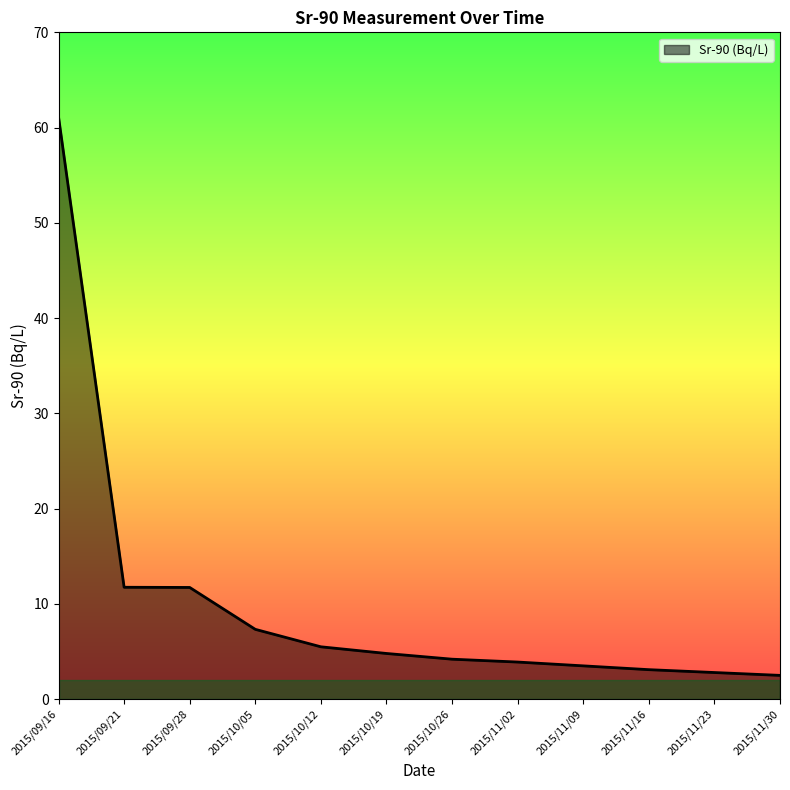

Which label corresponds to the largest value in the chart?

2015/09/16